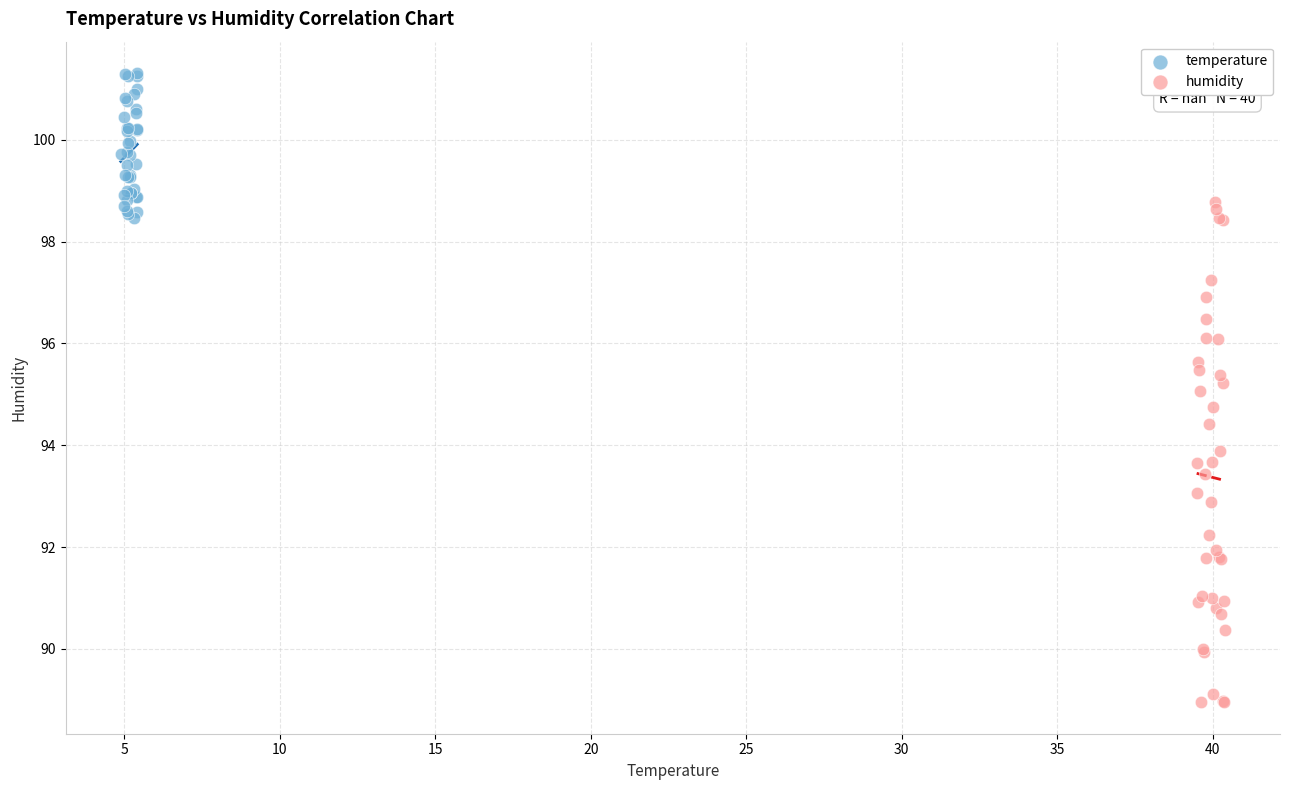

Which series has the largest Y range (max minus min)?

humidity